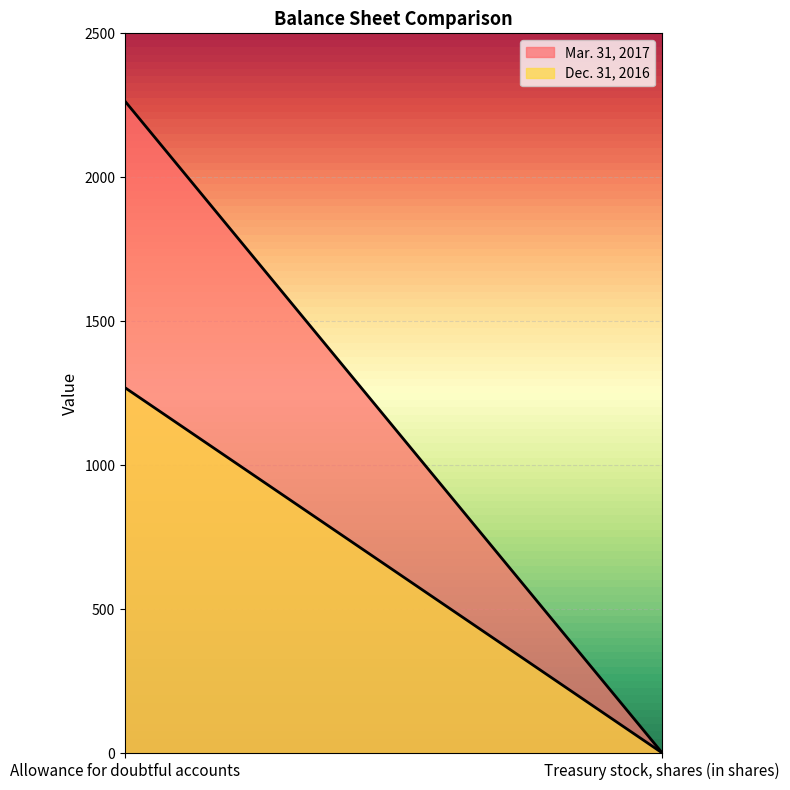

What is the value of the Dec. 31, 2016 point at the 2nd from the left?

0.5